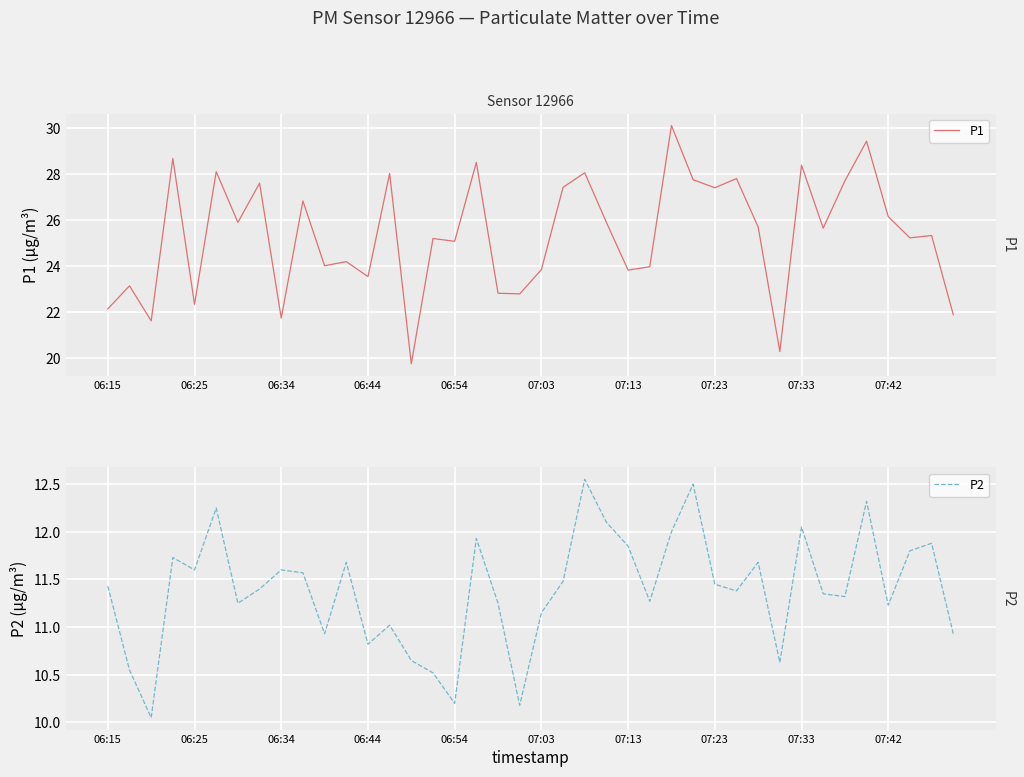

Reading left to right, transcribe all the data shown in this chart.

P1: 22.1	23.1	21.6	28.7	22.4	28.1	25.9	27.6	21.8	26.8	24.0	24.2	23.6	28.0	19.8	25.2	25.1	28.5	22.8	22.8	23.9	27.4	28.1	25.9	23.8	24.0	30.1	27.8	27.4	27.8	25.7	20.3	28.4	25.6	27.7	29.4	26.1	25.2	25.3	21.9
P2: 11.4	10.6	10.1	11.7	11.6	12.2	11.2	11.4	11.6	11.6	10.9	11.7	10.8	11.0	10.7	10.5	10.2	11.9	11.2	10.2	11.2	11.5	12.6	12.1	11.8	11.3	12.0	12.5	11.4	11.4	11.7	10.6	12.1	11.3	11.3	12.3	11.2	11.8	11.9	10.9